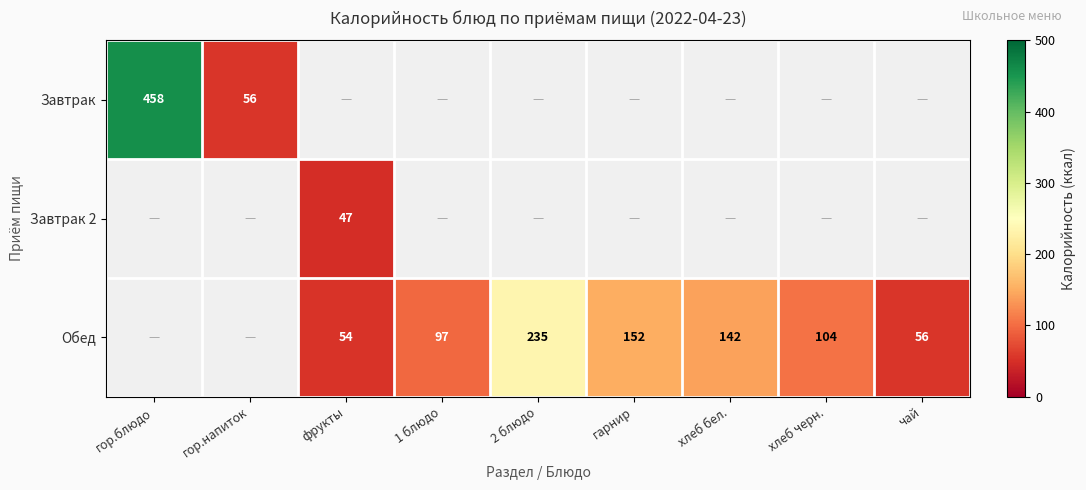

The Обед series shows -123.4 at гор.блюдо. True or false?

False